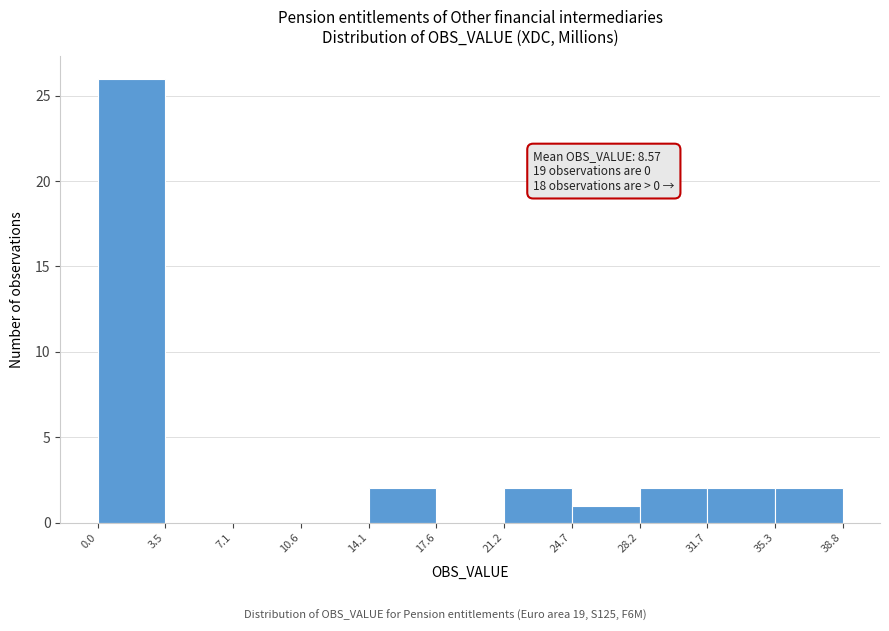

Over which range of the x-axis is the bar tallest?

0.0 to 3.5